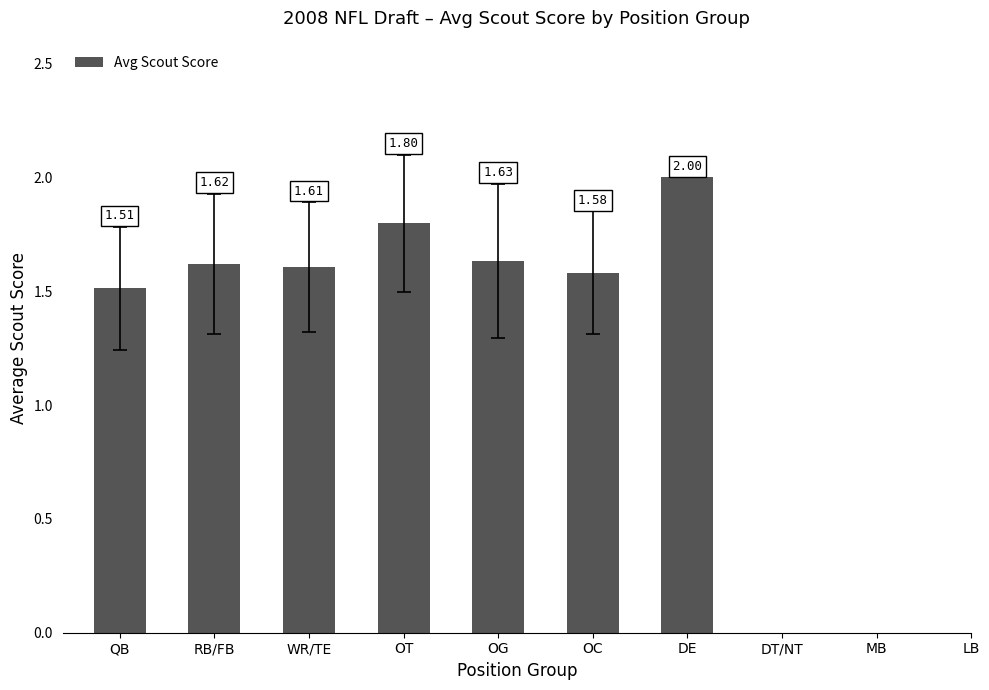

What is the change in value from QB to WR/TE?

+0.1